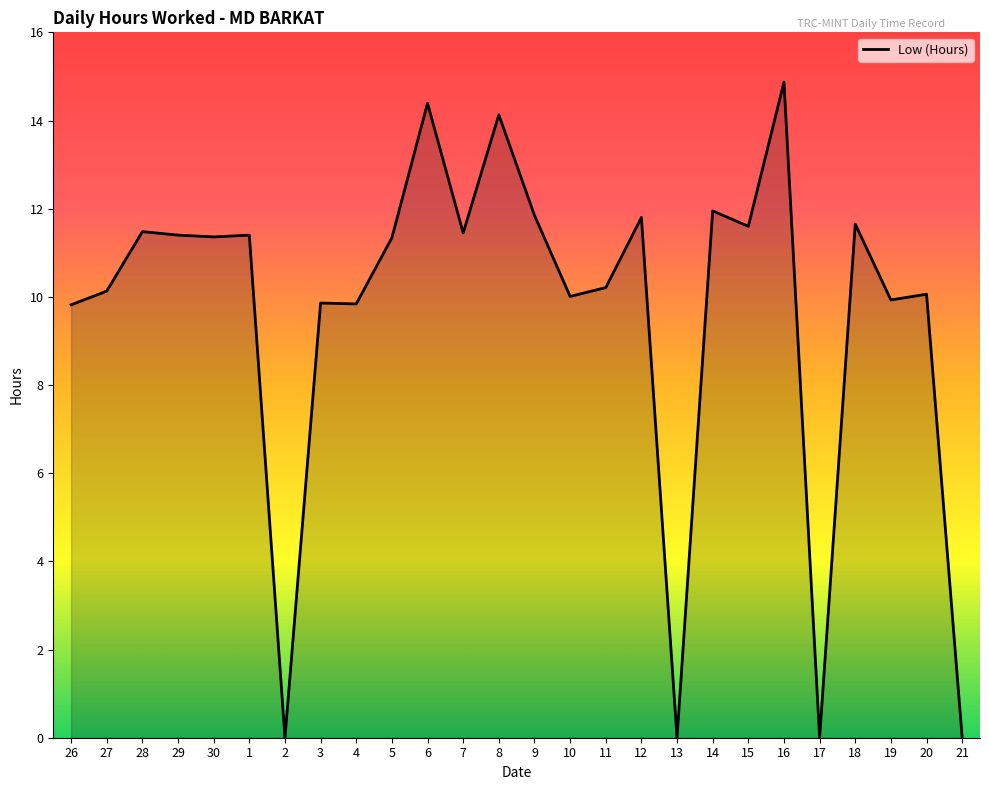

What is the difference between the values at 30 and 21?

11.4